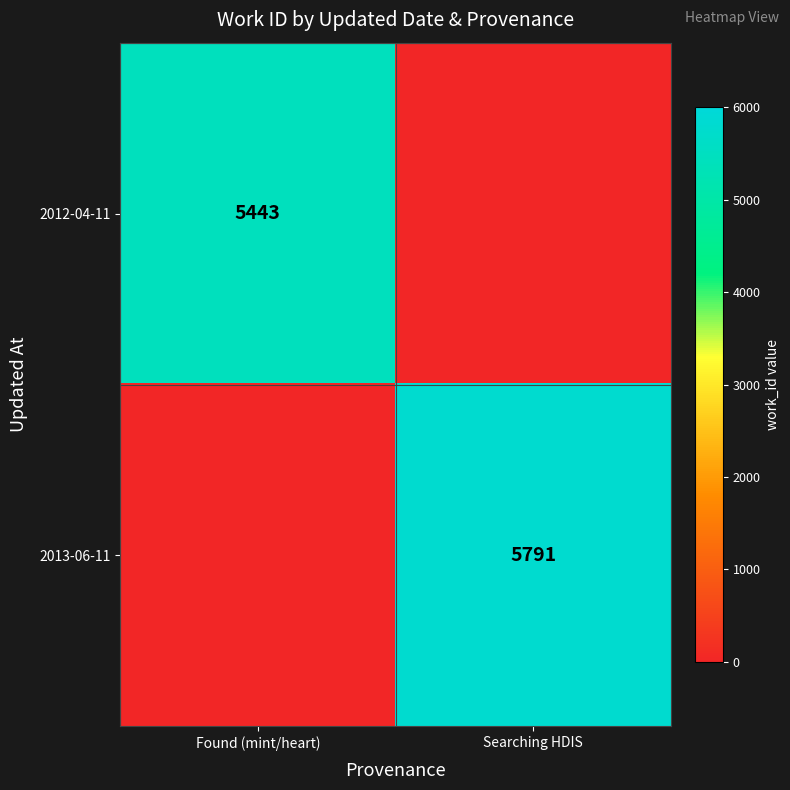

The 2012-04-11 series shows 1770 at Found (mint/heart). True or false?

False